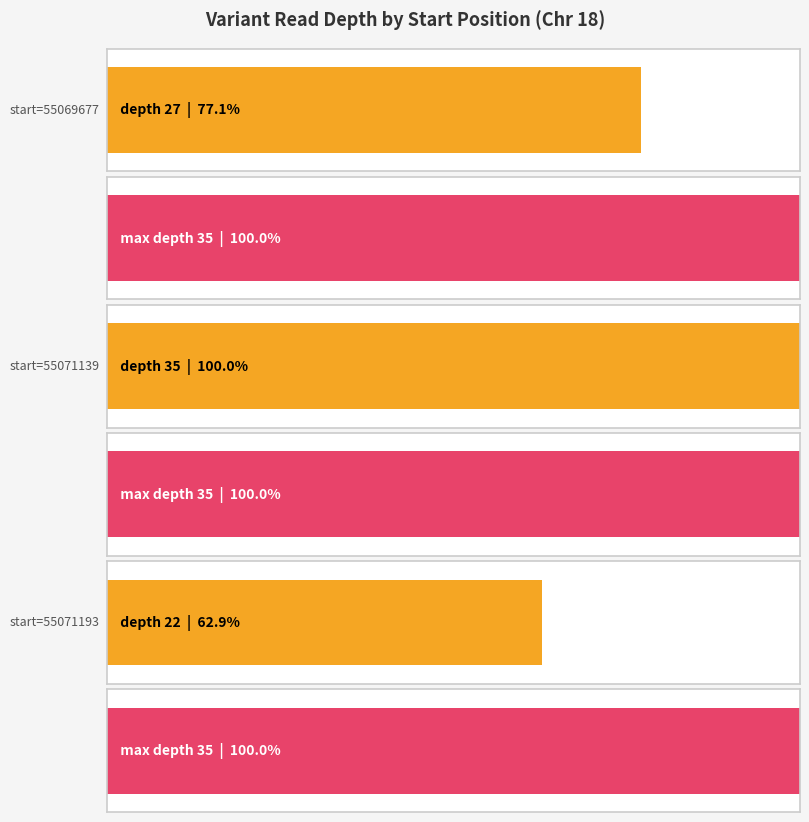

The chart shows a value of 35 at 55071139. True or false?

True